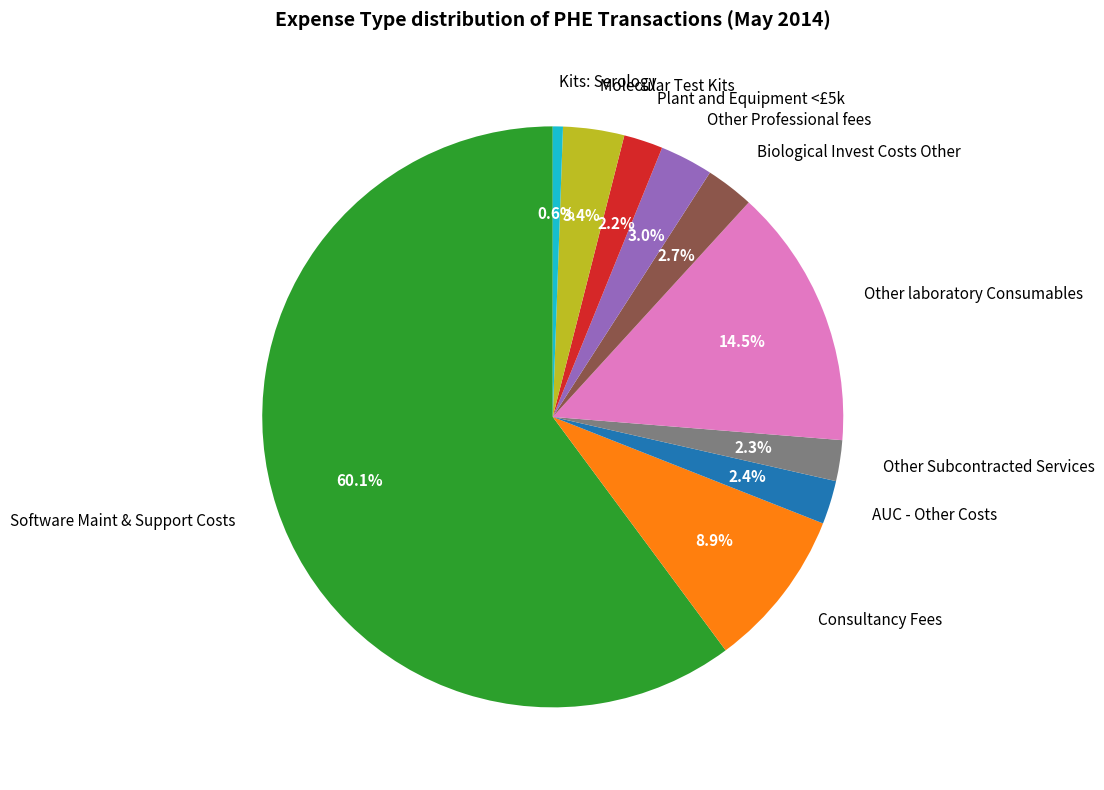

The Software Maint & Support Costs slice represents 60% of the pie. True or false?

True